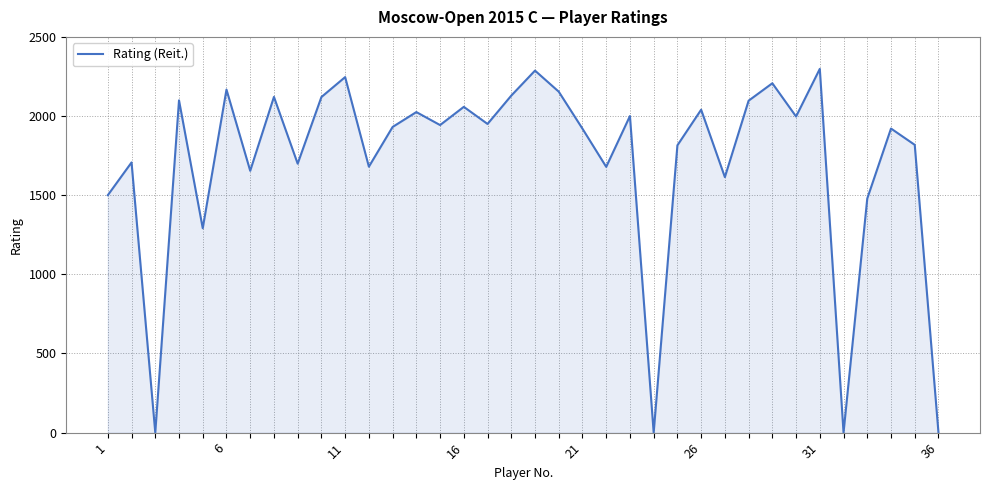

What is the maximum value shown in the chart?

2298